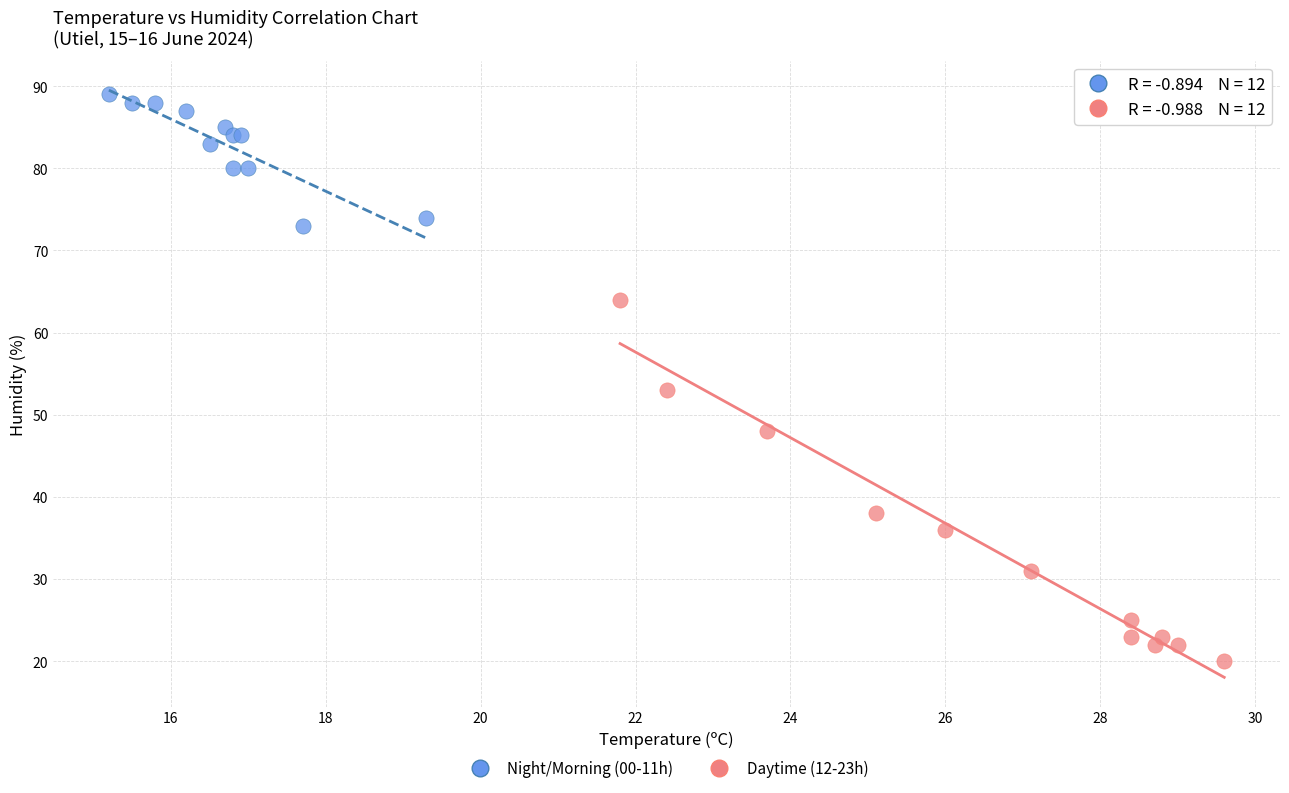

What are all the series names shown in the legend?

Night/Morning (00-11h), Daytime (12-23h)